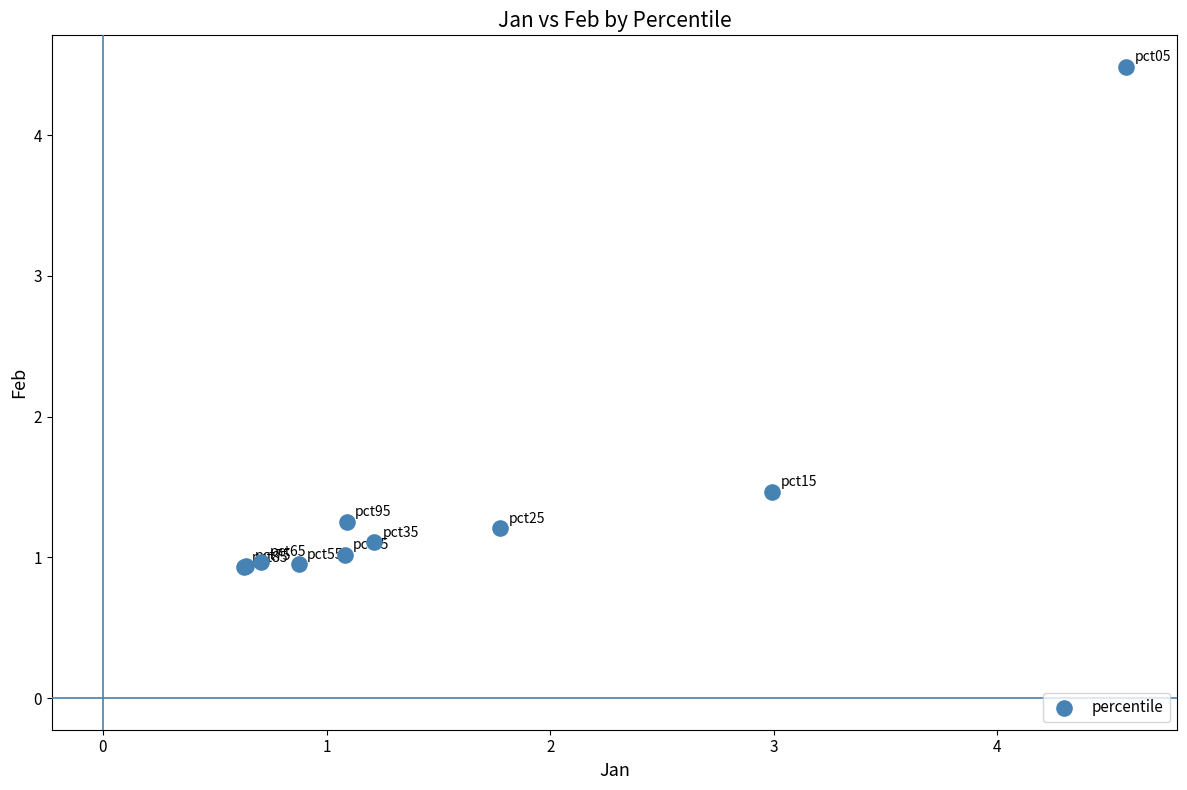

What Y value in the scatter plot is closest to 2?

1.5